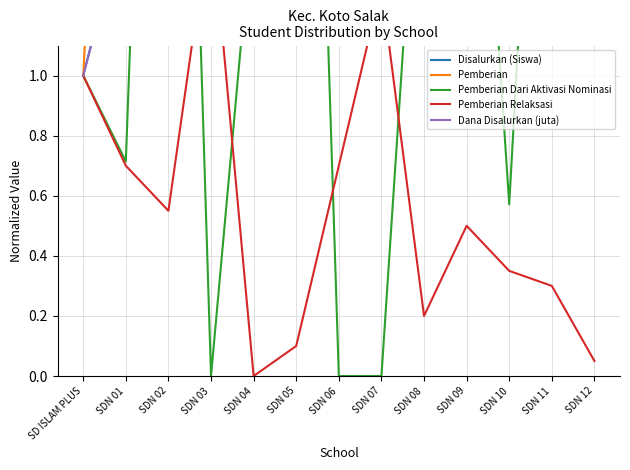

What is the difference between the maximum and minimum values in the Pemberian Relaksasi series?

1.6